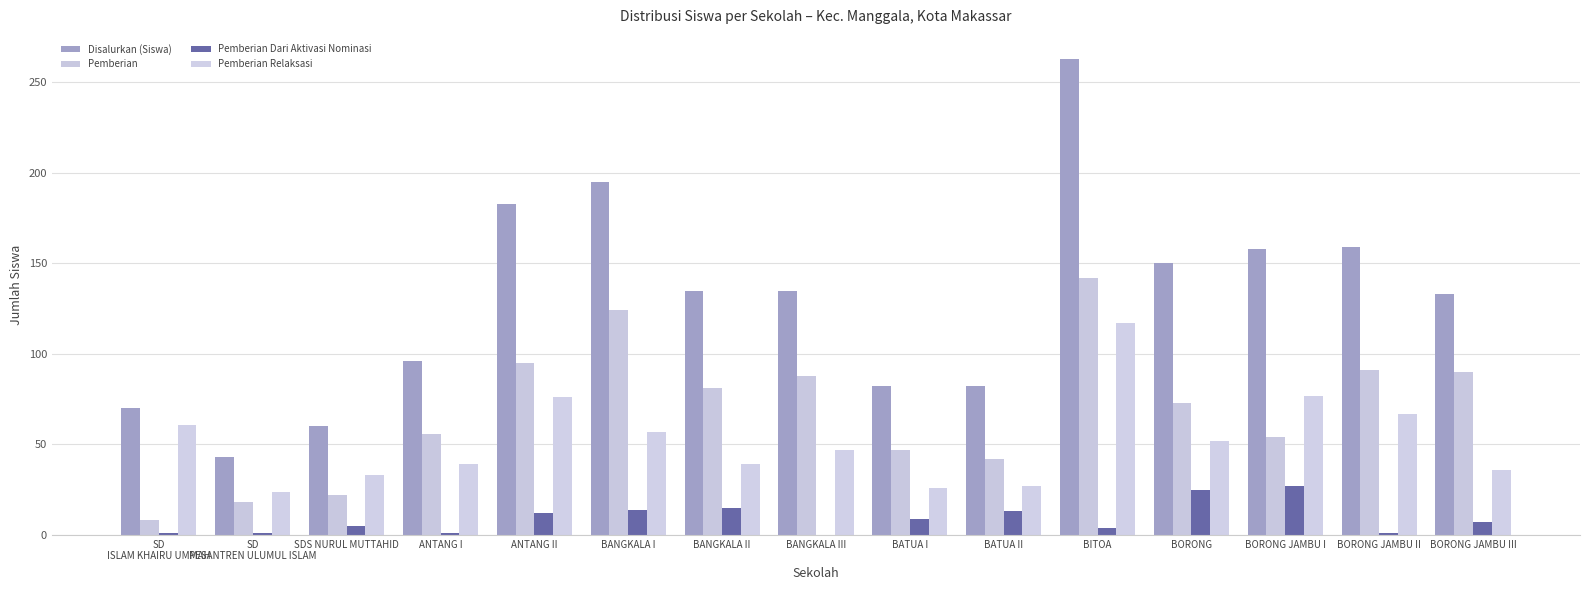

Reading left to right, extract all data points from this chart.

Disalurkan (Siswa): 70	43	60	96	183	195	135	135	82	82	263	150	158	159	133
Pemberian: 8	18	22	56	95	124	81	88	47	42	142	73	54	91	90
Pemberian Dari Aktivasi Nominasi: 1	1	5	1	12	14	15	0	9	13	4	25	27	1	7
Pemberian Relaksasi: 61	24	33	39	76	57	39	47	26	27	117	52	77	67	36